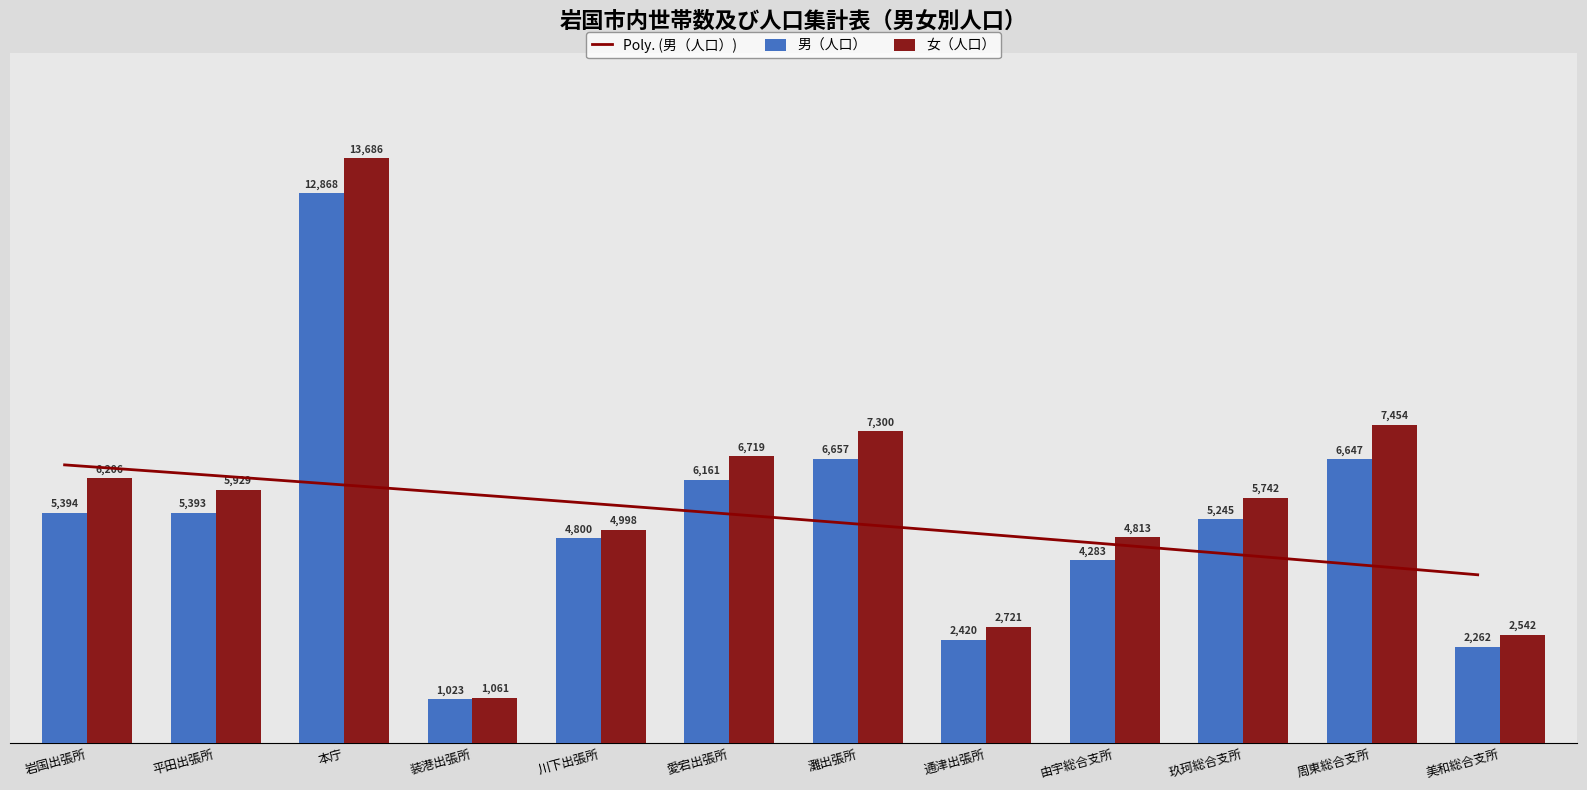

What is the difference between the 女（人口） values at 愛宕出張所 and 灘出張所?

581